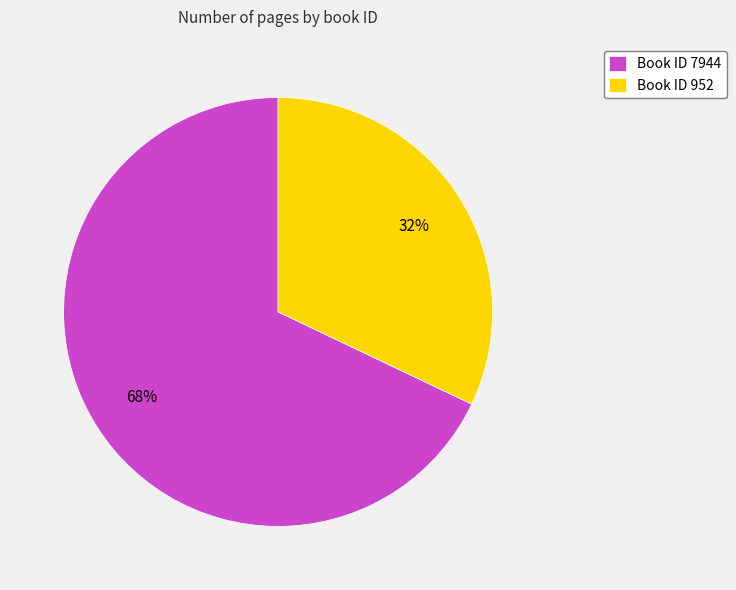

Rank the categories by value from highest to lowest.

Book ID 7944, Book ID 952